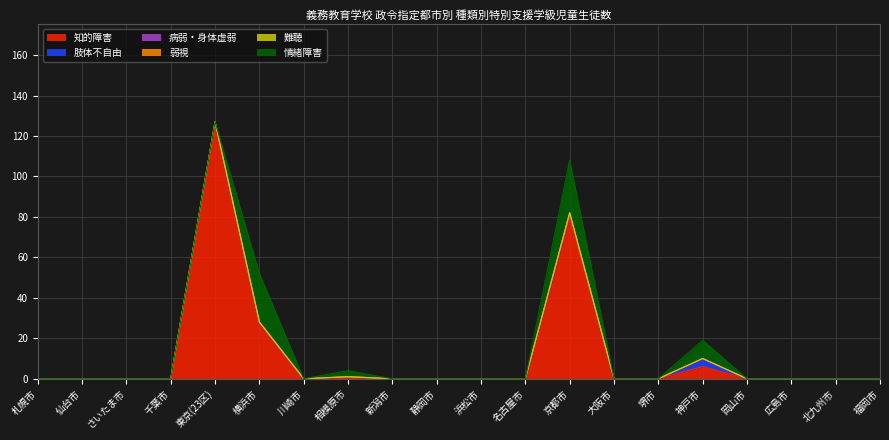

True or false: 肢体不自由 and 難聴 cross at least once.

False